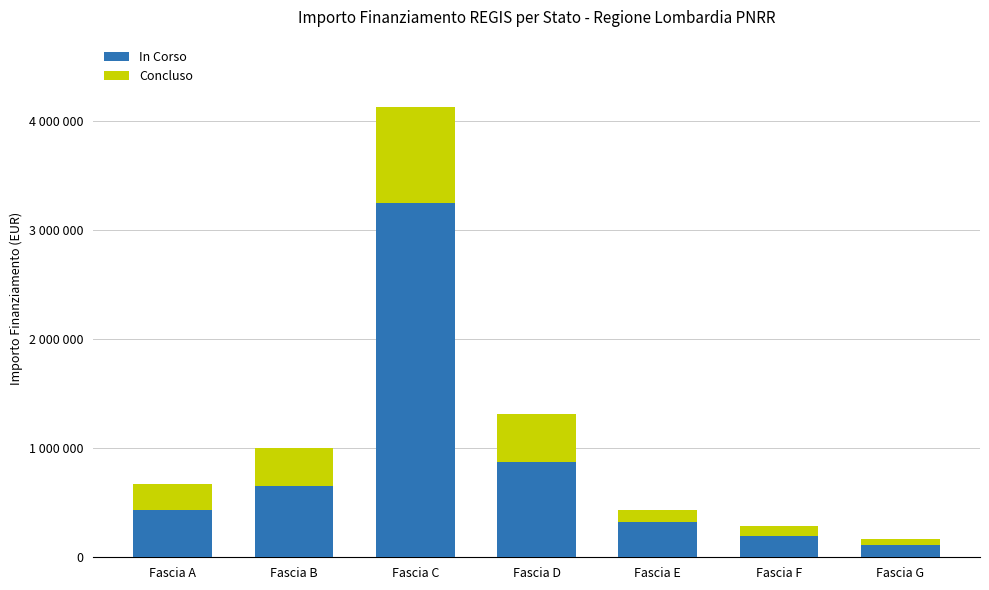

What are all the series names shown in the legend?

In Corso, Concluso